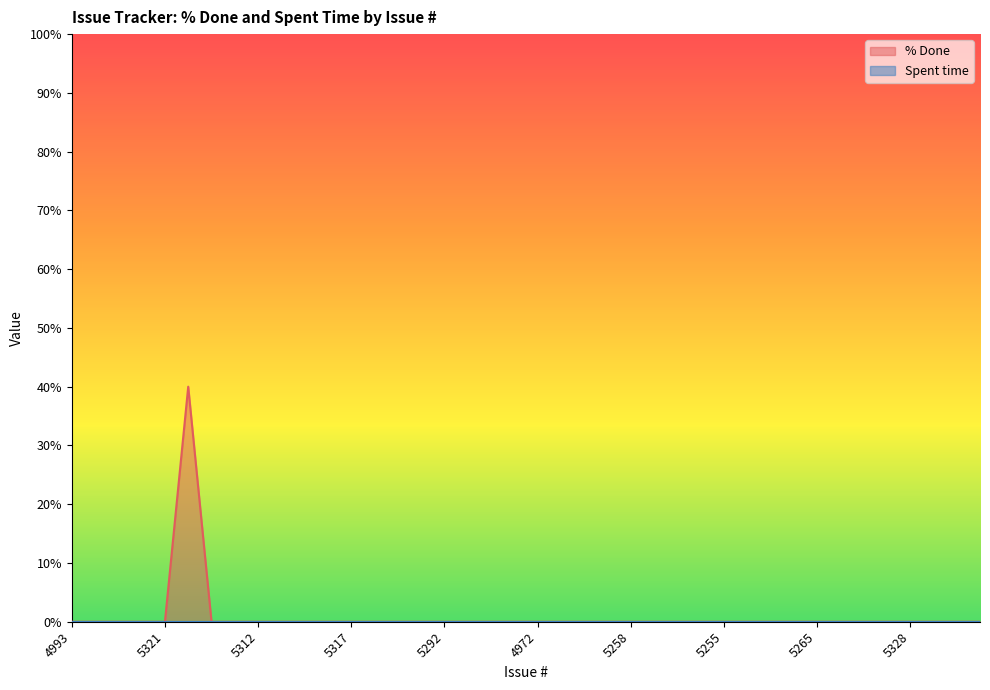

Rank the categories by value from lowest to highest.

4993, 5000, 5340, 5339, 5321, 5331, 5257, 5312, 5318, 5345, 5291, 5317, 5301, 5316, 5303, 5292, 5326, 5259, 4979, 4972, 4984, 5256, 5350, 5258, 5236, 4967, 5235, 5255, 5349, 5225, 5260, 5265, 5315, 5263, 5306, 5328, 4943, 4925, 4914, 5327